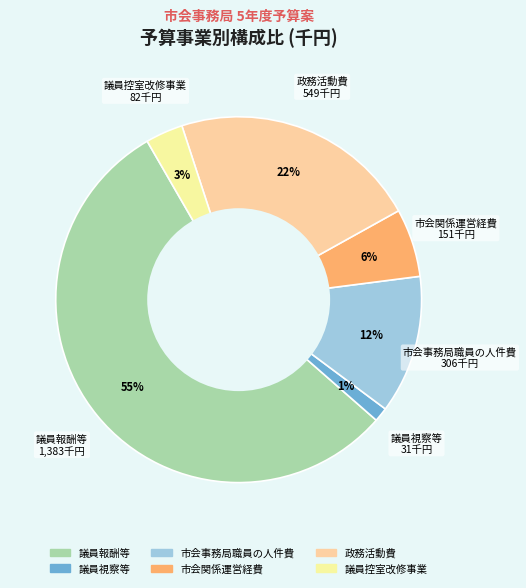

Do 議員視察等 and 議員控室改修事業 together represent more than half of the pie?

No